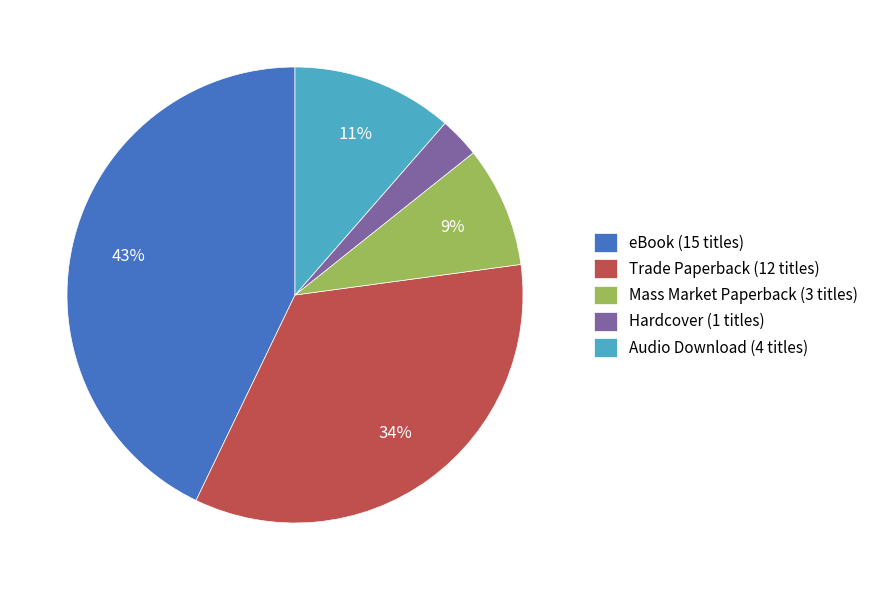

Rank the categories by value from lowest to highest.

Hardcover, Mass Market Paperback, Audio Download, Trade Paperback, eBook